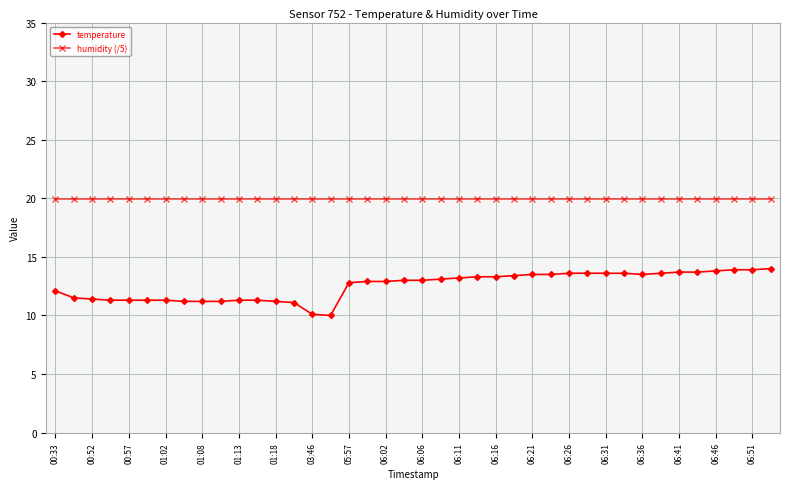

What is the greatest value displayed?

20.0